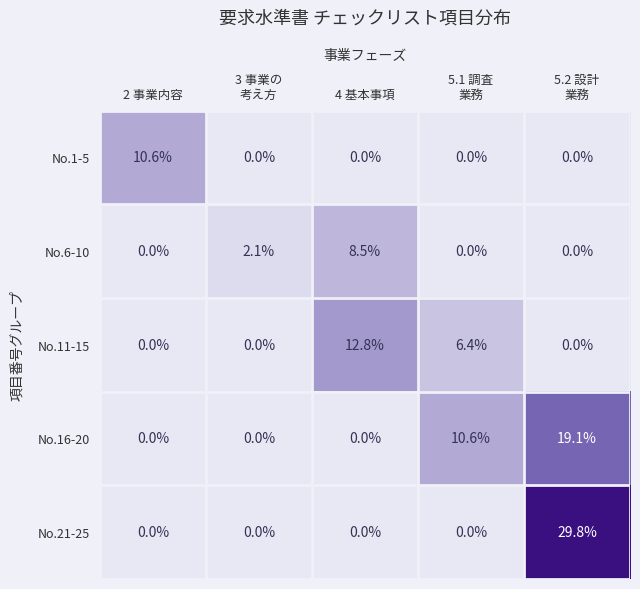

Which series has the largest total across all categories?

No.21-25